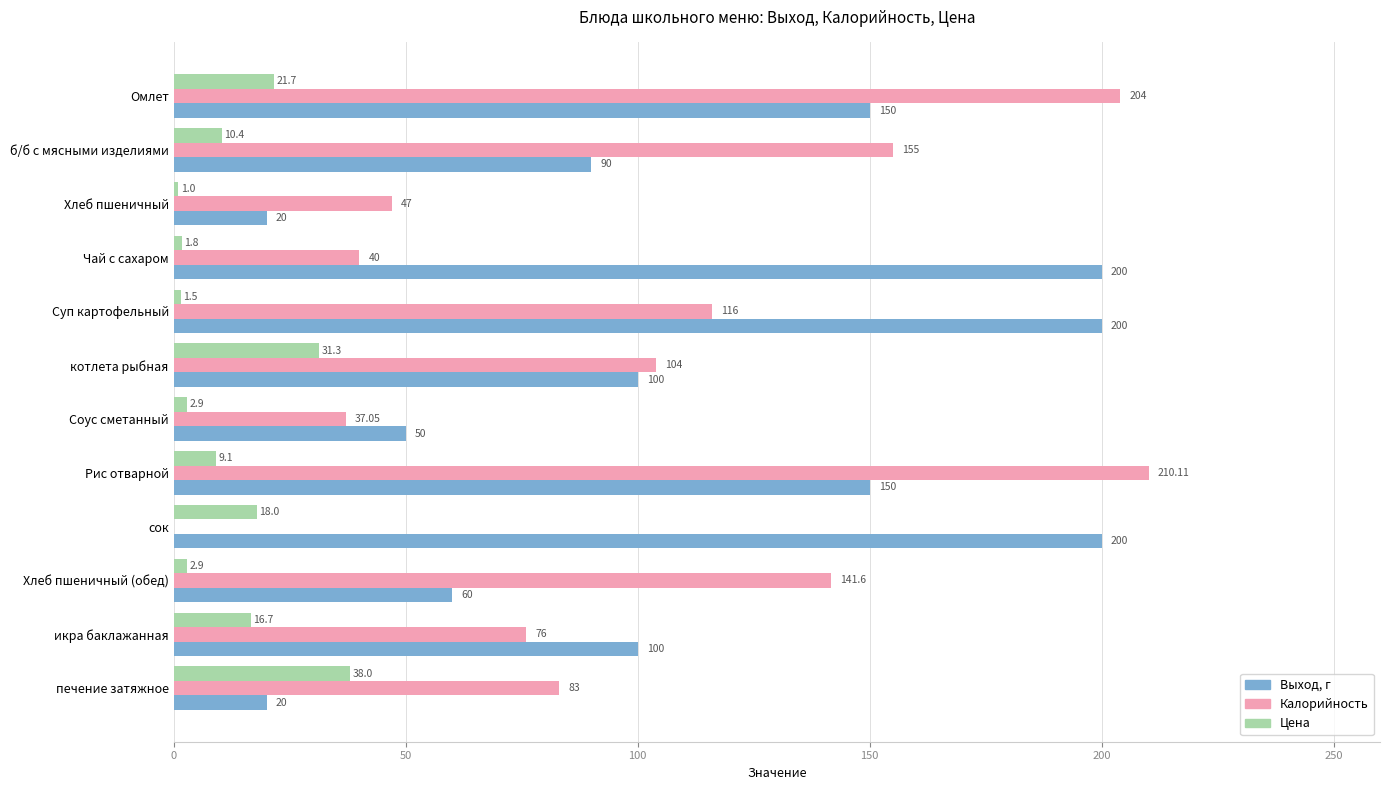

Which series has the largest total across all categories?

Выход, г